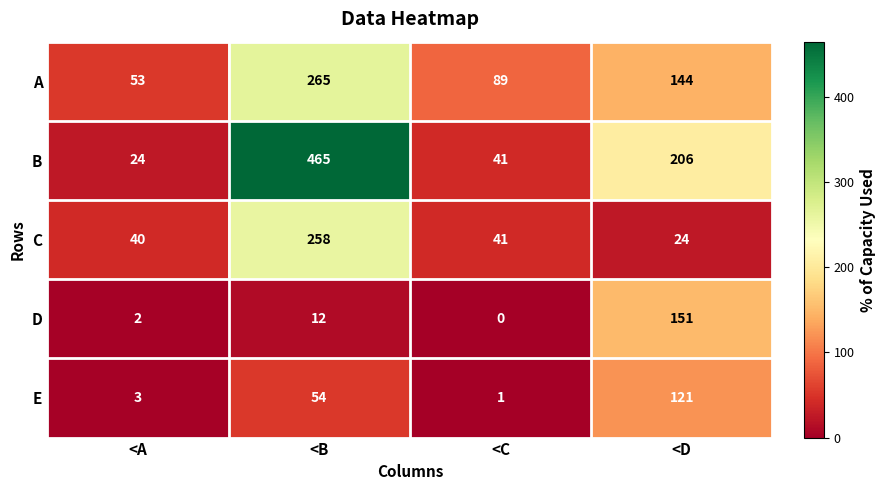

What is the difference between the second highest and minimum values in the E series?

53